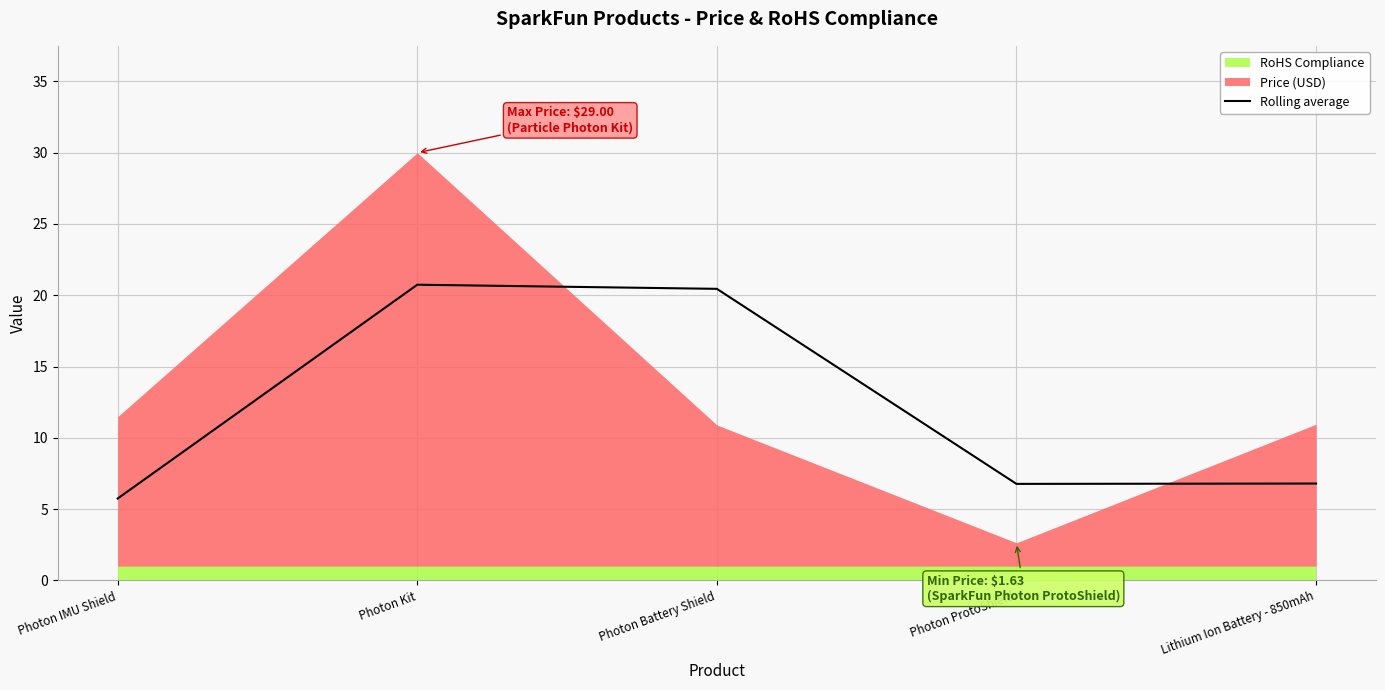

Which has a higher value, Photon Battery Shield or Photon ProtoShield?

Photon Battery Shield